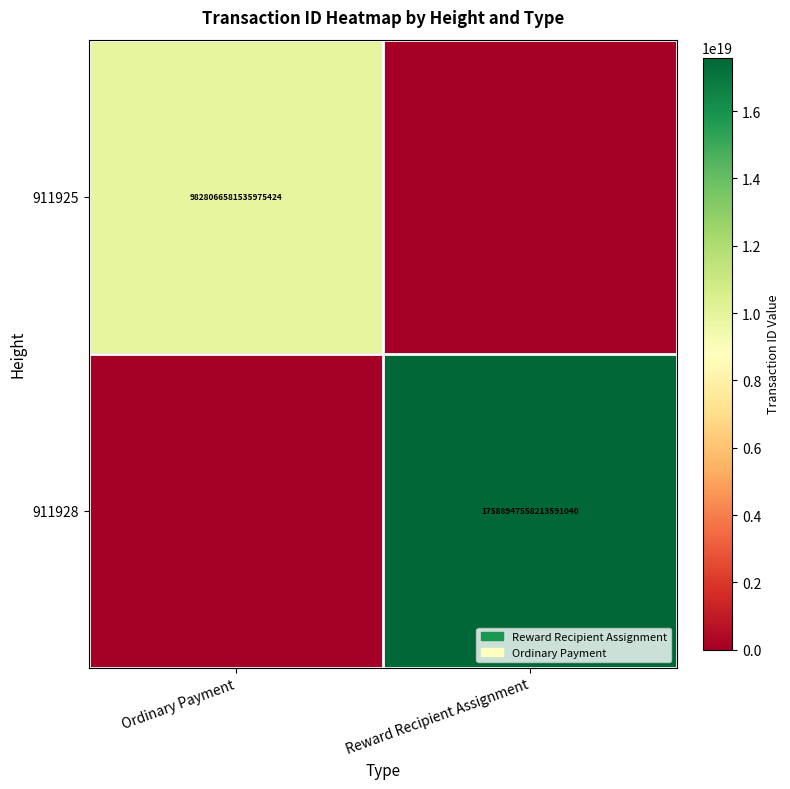

The value of 911925 at Ordinary Payment is 9828066581535975424. True or false?

True